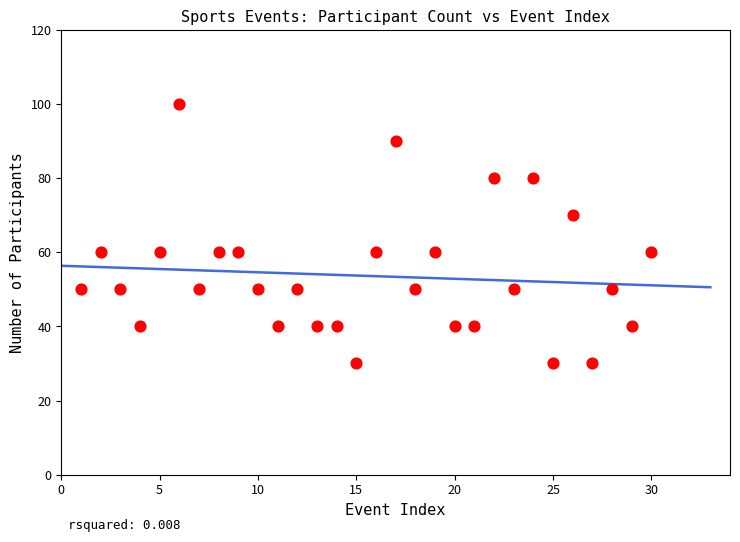

What is the range of Y values (max minus min)?

70